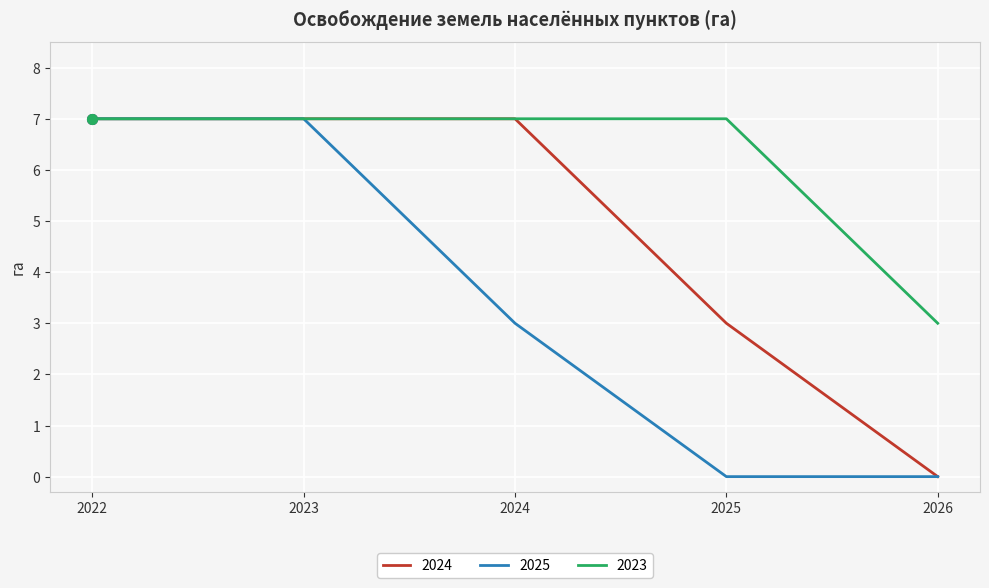

List the series in order of their overall mean, lowest first.

2025, 2024, 2023